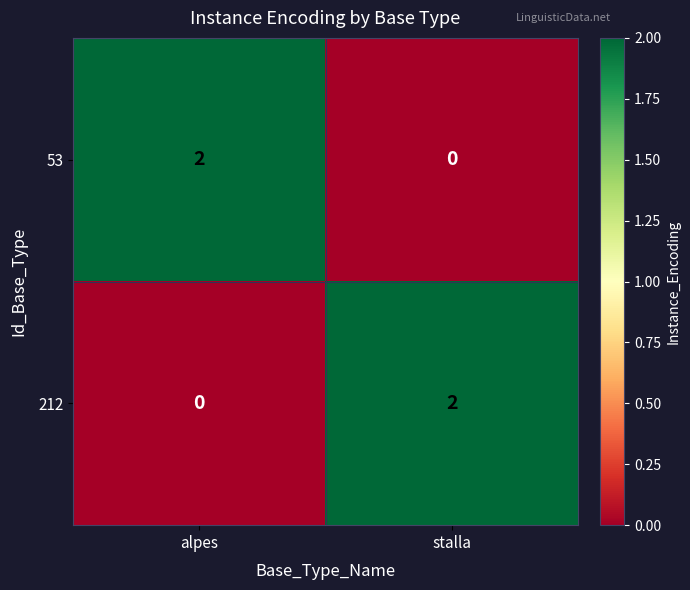

List the labels in order of 53 value, smallest first.

stalla, alpes